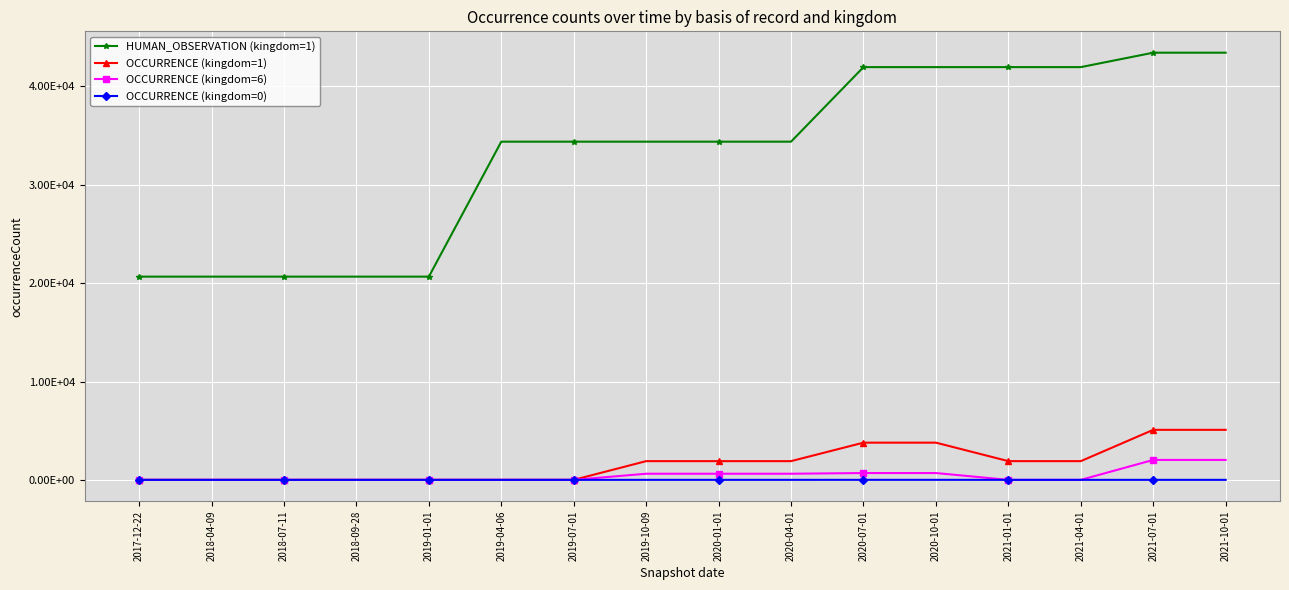

The value of OCCURRENCE (kingdom=6) at 2021-01-01 is -685. True or false?

False